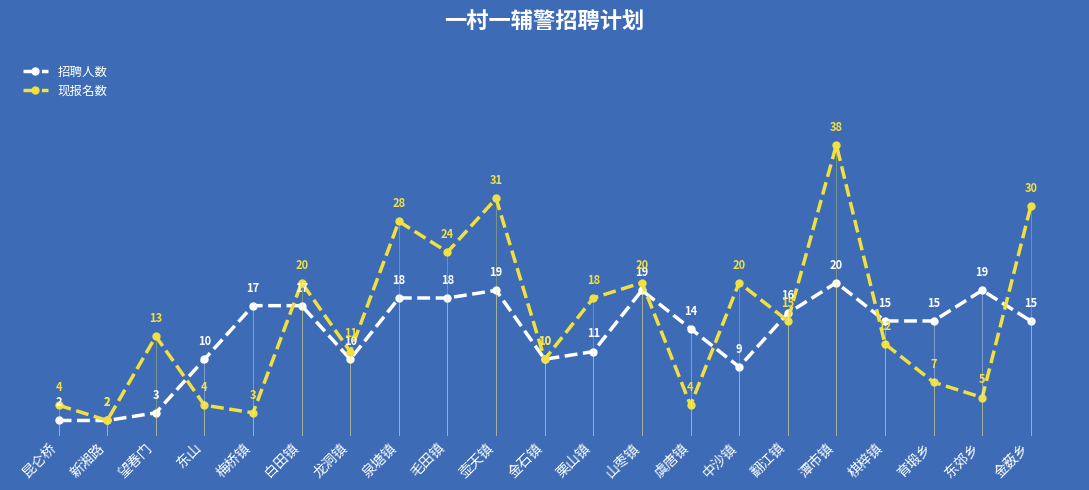

Reading left to right, list all the values displayed in this chart.

招聘人数: 昆仑桥=2	新湘路=2	望春门=3	东山=10	梅桥镇=17	白田镇=17	龙洞镇=10	泉塘镇=18	毛田镇=18	壶天镇=19	金石镇=10	栗山镇=11	山枣镇=19	虞唐镇=14	中沙镇=9	翻江镇=16	潭市镇=20	棋梓镇=15	育塅乡=15	东郊乡=19	金薮乡=15
现报名数: 昆仑桥=4	新湘路=2	望春门=13	东山=4	梅桥镇=3	白田镇=20	龙洞镇=11	泉塘镇=28	毛田镇=24	壶天镇=31	金石镇=10	栗山镇=18	山枣镇=20	虞唐镇=4	中沙镇=20	翻江镇=15	潭市镇=38	棋梓镇=12	育塅乡=7	东郊乡=5	金薮乡=30